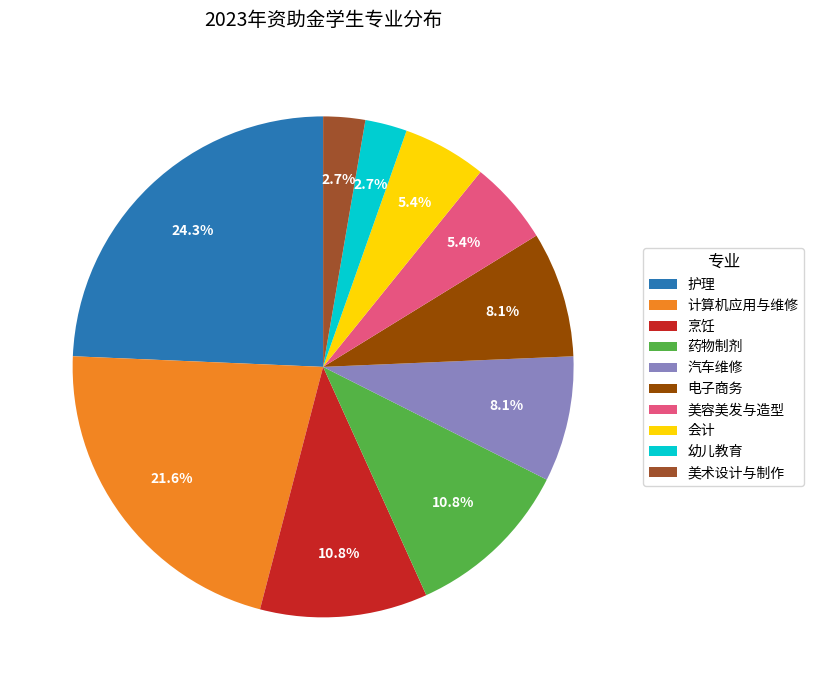

To the nearest percent, what portion does 烹饪 represent?

11%